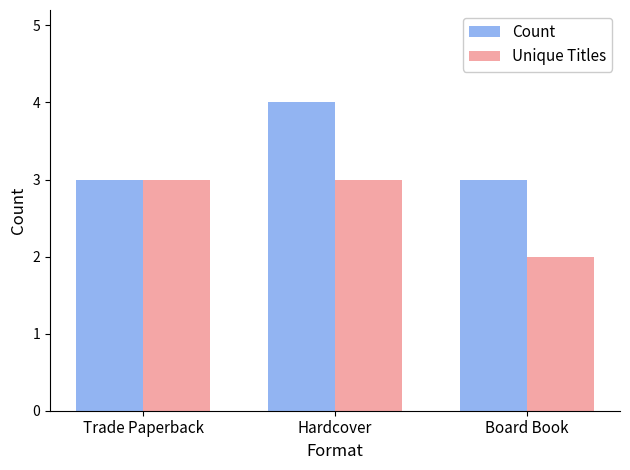

What is the difference between the maximum and minimum values in the Count series?

1